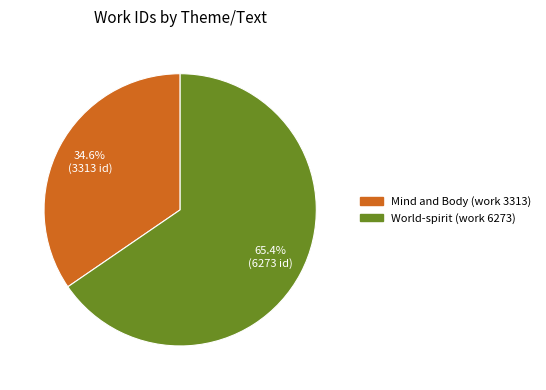

What is the majority slice?

World-spirit (work 6273)